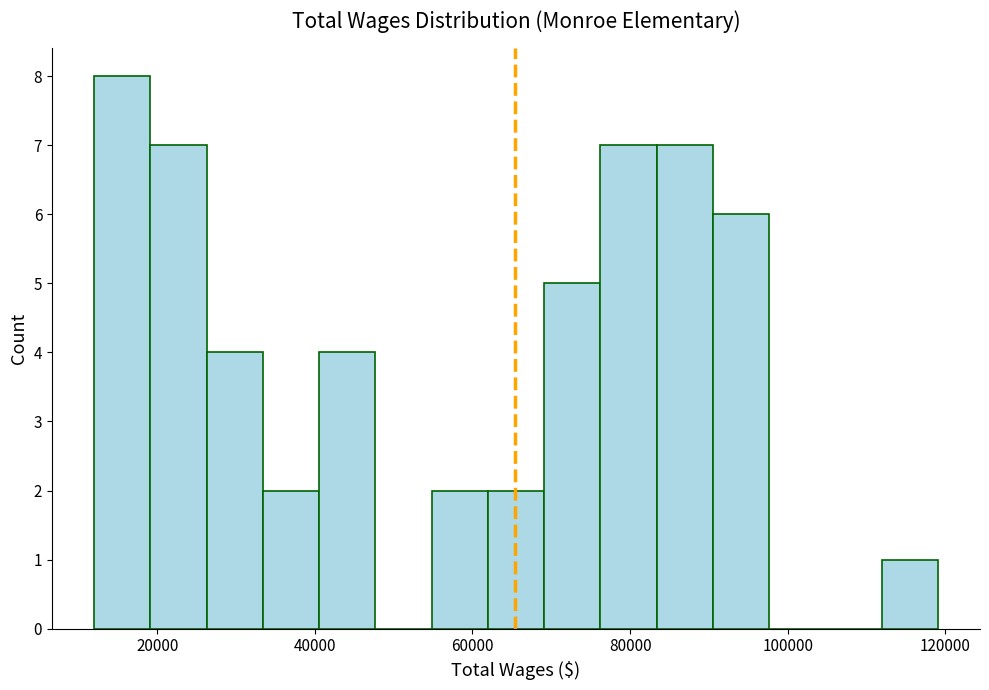

Read against the x-axis, roughly where is the centre of the tallest bar?

16000